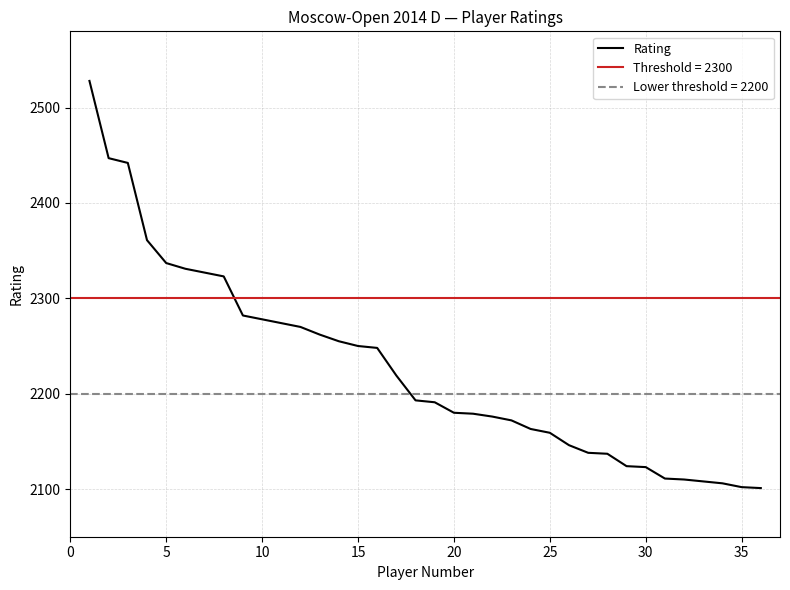

What is the minimum value for Rating?

2101